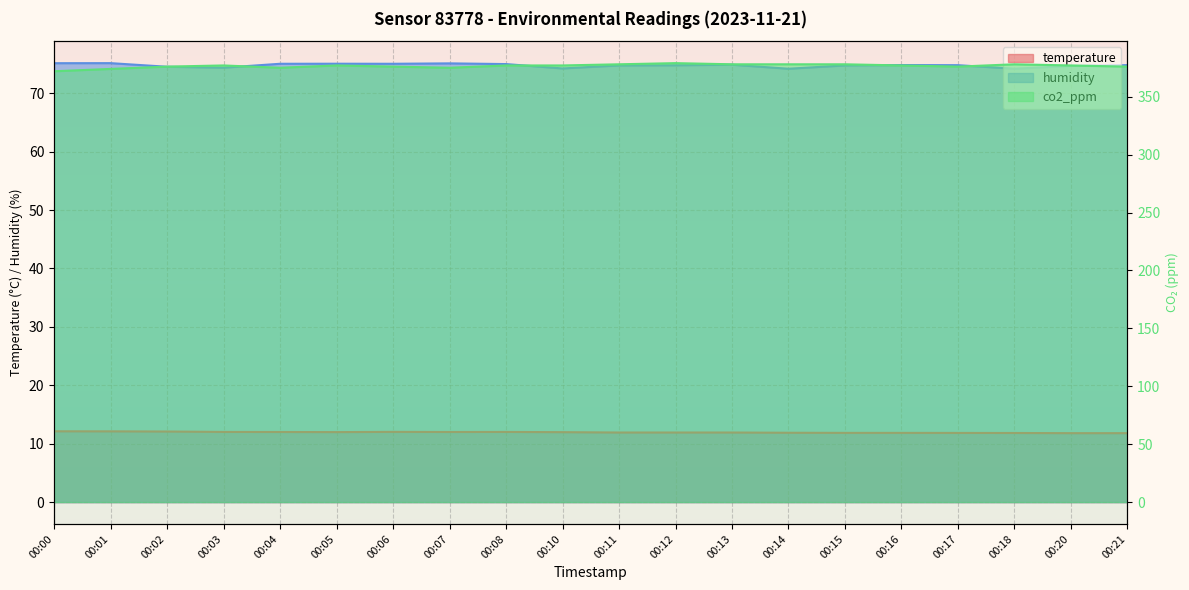

In temperature, how many points are lower than both neighbors (excluding endpoints)?

2